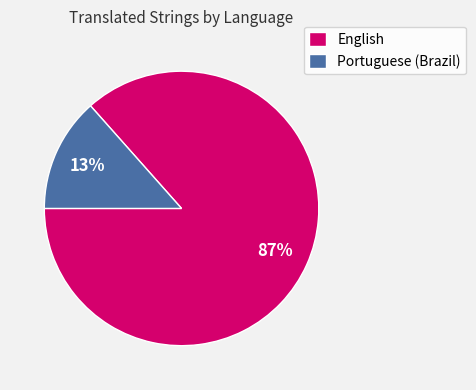

Which slice is the largest?

English